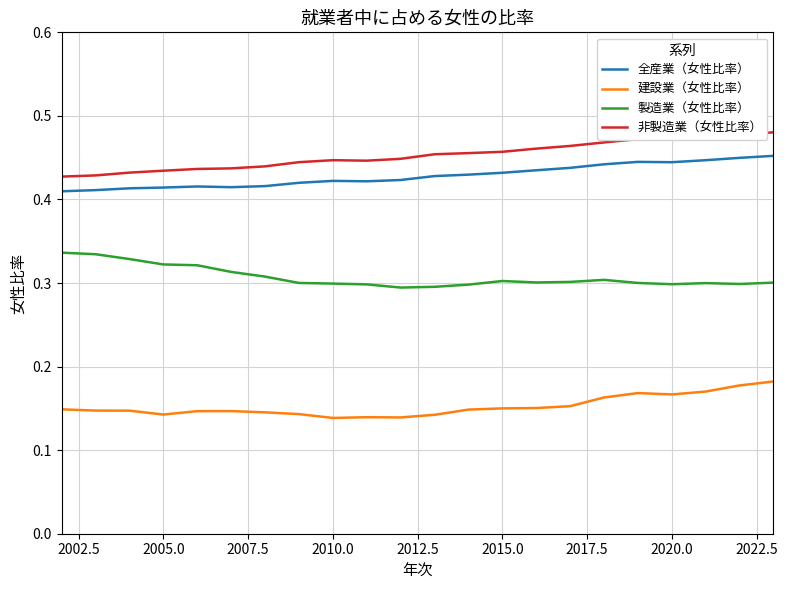

How many lines are shown in the chart?

4